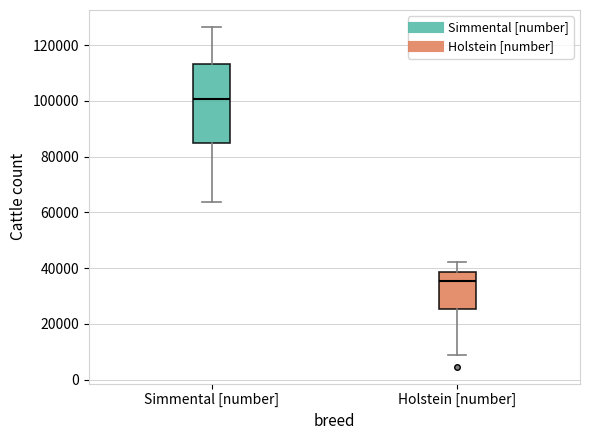

Reading left to right, transcribe this box plot: for each box, give where its median line is, the range the box spans, and where its two whiskers end, as read against the y-axis. The values are not printed on the chart, so give them approximately, as read against the axis.

Simmental [number]: median 100000, box 86000 to 114000, whiskers 64000 to 126000
Holstein [number]: median 36000, box 26000 to 38000, whiskers 8000 to 42000